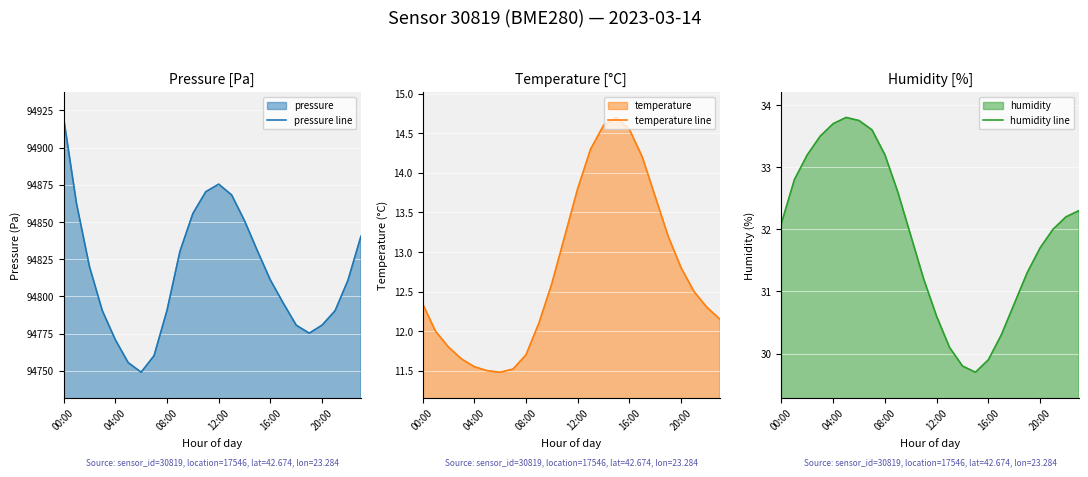

At which category is the sum across all series the highest?

00:00